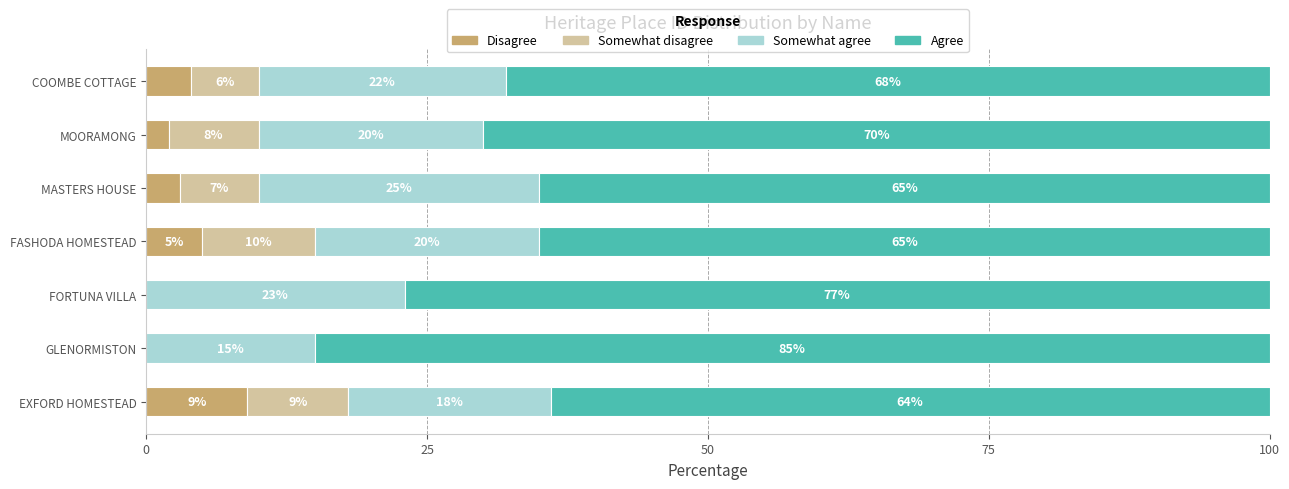

What is the sum of all Disagree values?

23